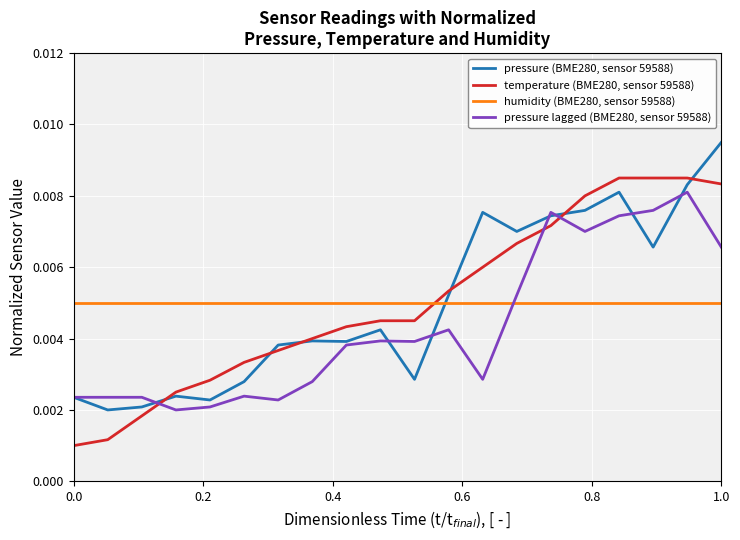

In pressure (BME280, sensor 59588), how many points are higher than both neighbors (excluding endpoints)?

5